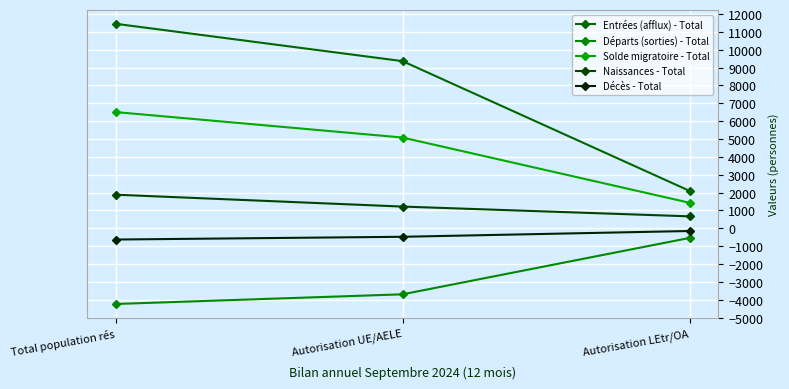

What is the total value across all series at Autorisation UE/AELE?

11477